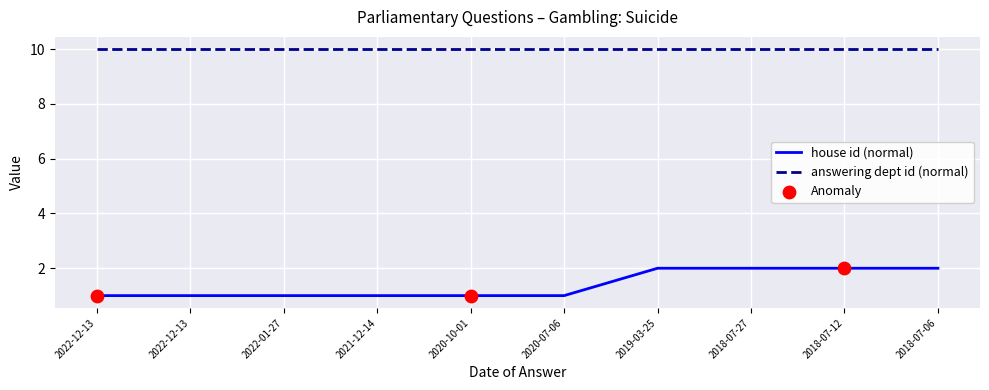

Does the chart have visible grid lines?

Yes